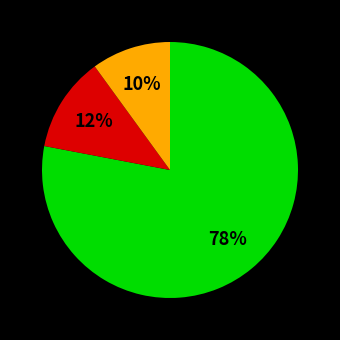

To the nearest percent, what is the difference between the largest and smallest slice percentages?

68%